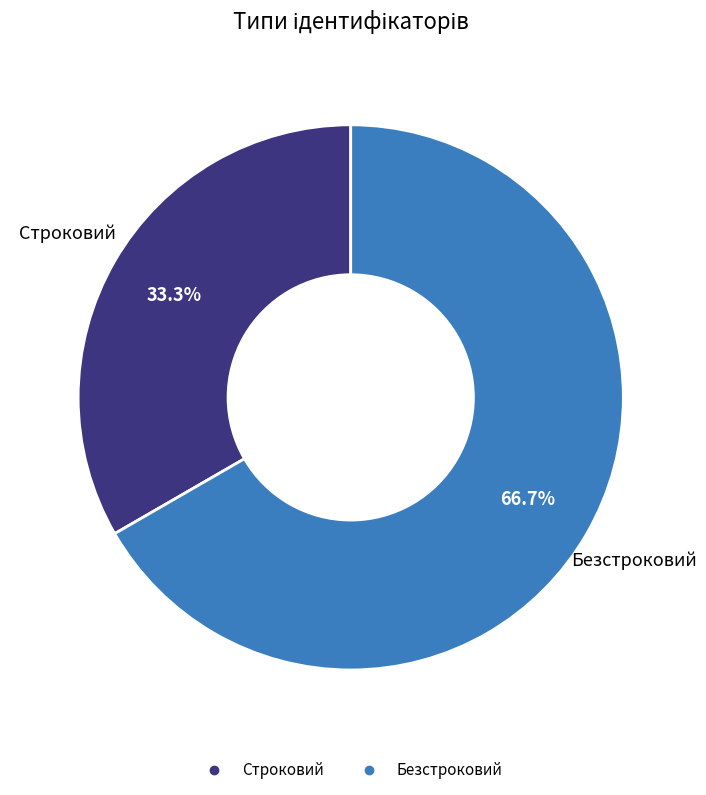

To the nearest percent, what is the combined percentage of Строковий and Безстроковий?

100%